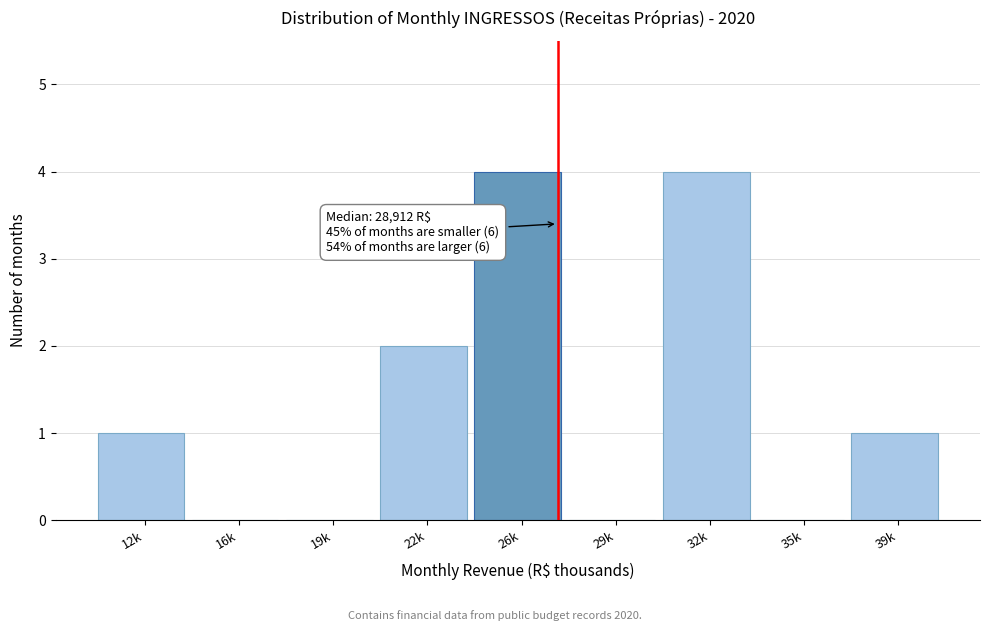

Reading left to right, extract all data points from this chart.

12k=1	16k=0	19k=0	22k=2	26k=4	29k=0	32k=4	35k=0	39k=1